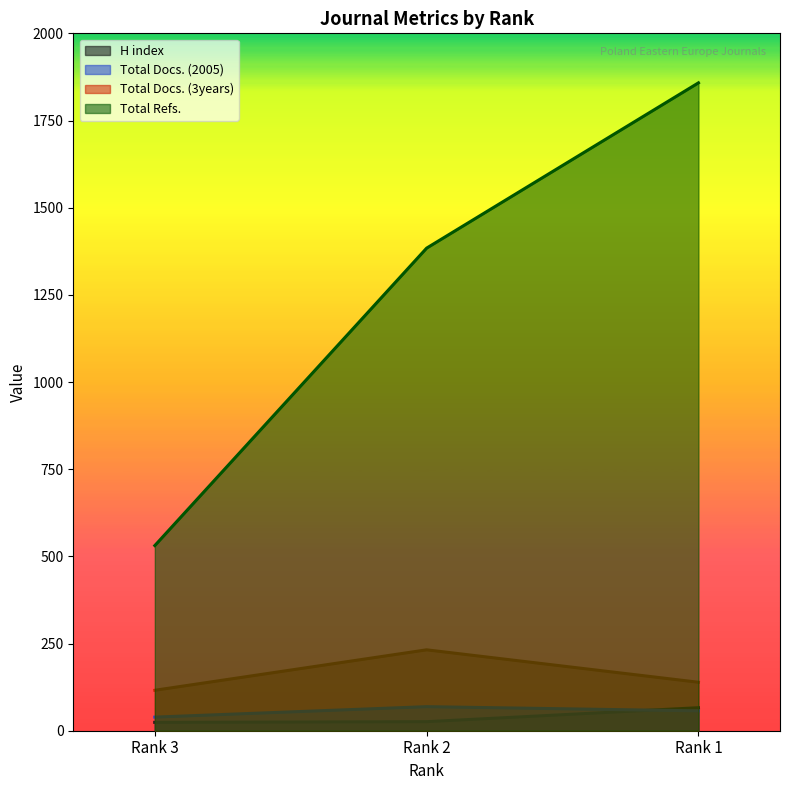

The value of Total Docs. (3years) at Rank 2 is 162. True or false?

False